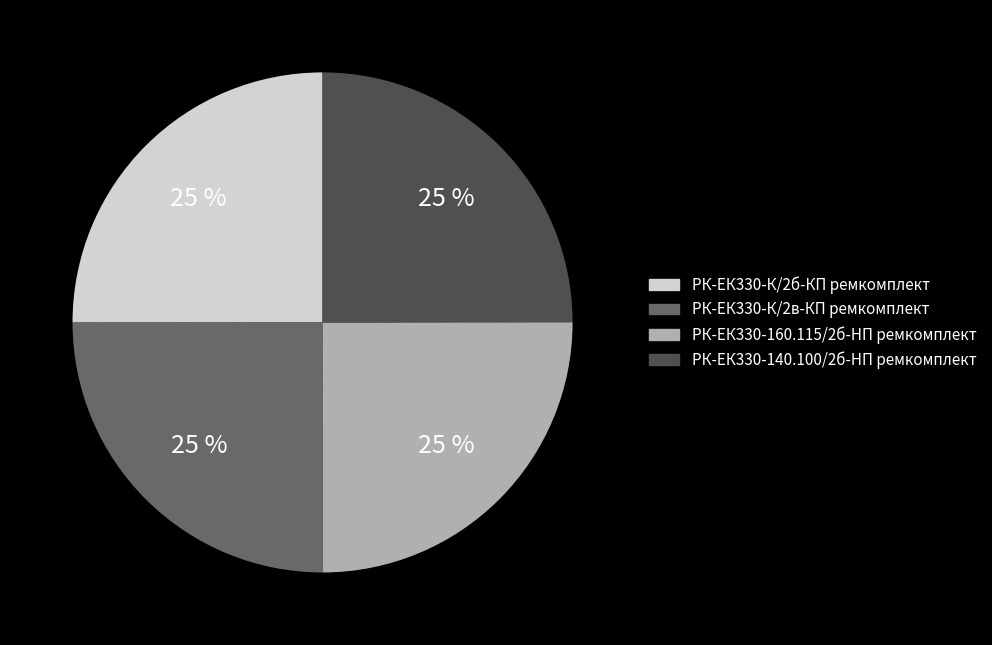

What percentage is the РК-ЕК330-140.100/2б-HП ремкомплект slice, to the nearest percent?

25%